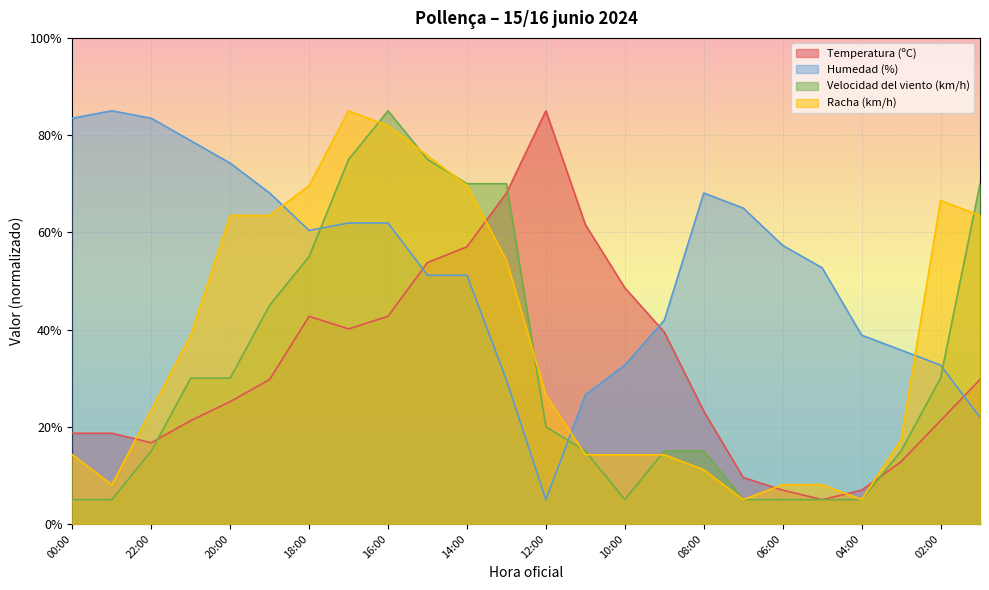

At which category does Racha (km/h) reach its first local peak?

17:00